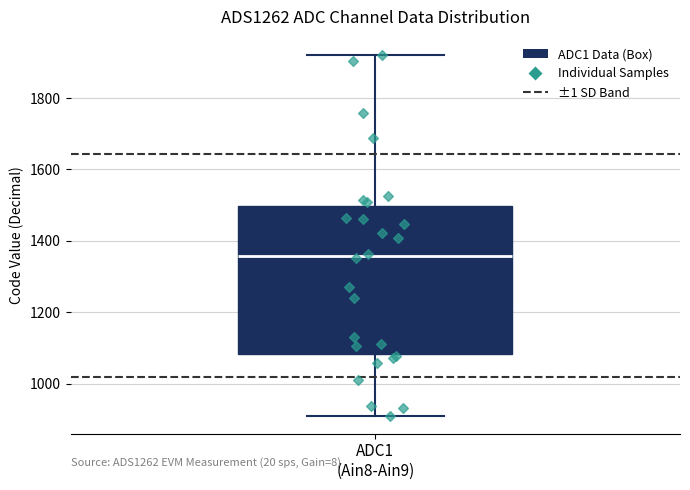

Read this box plot against the y-axis: the position of the median line, the range covered by the box, and the ends of both whiskers. The values are not printed on the chart, so give them approximately, as read against the axis.

median 1360, box 1080 to 1500, whiskers 920 to 1920